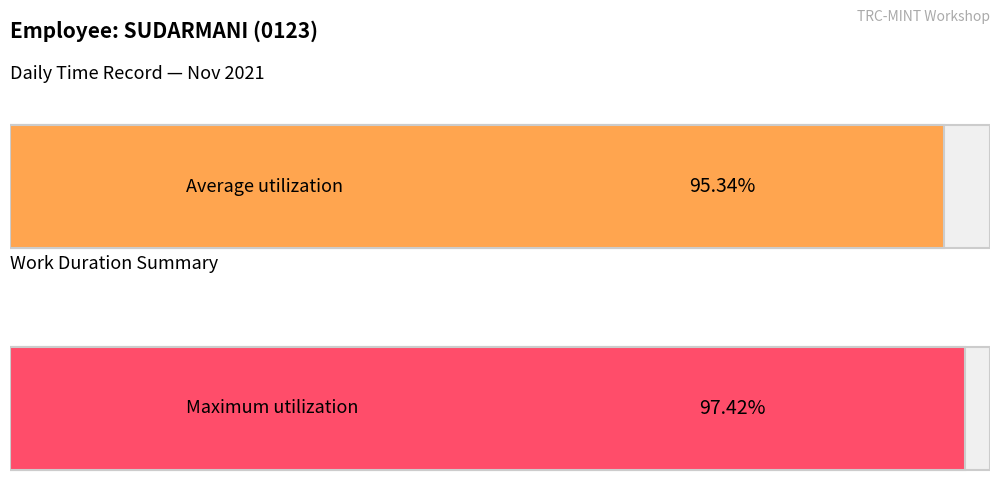

True or false: the data shows 19.9 at 22-Mon.

False